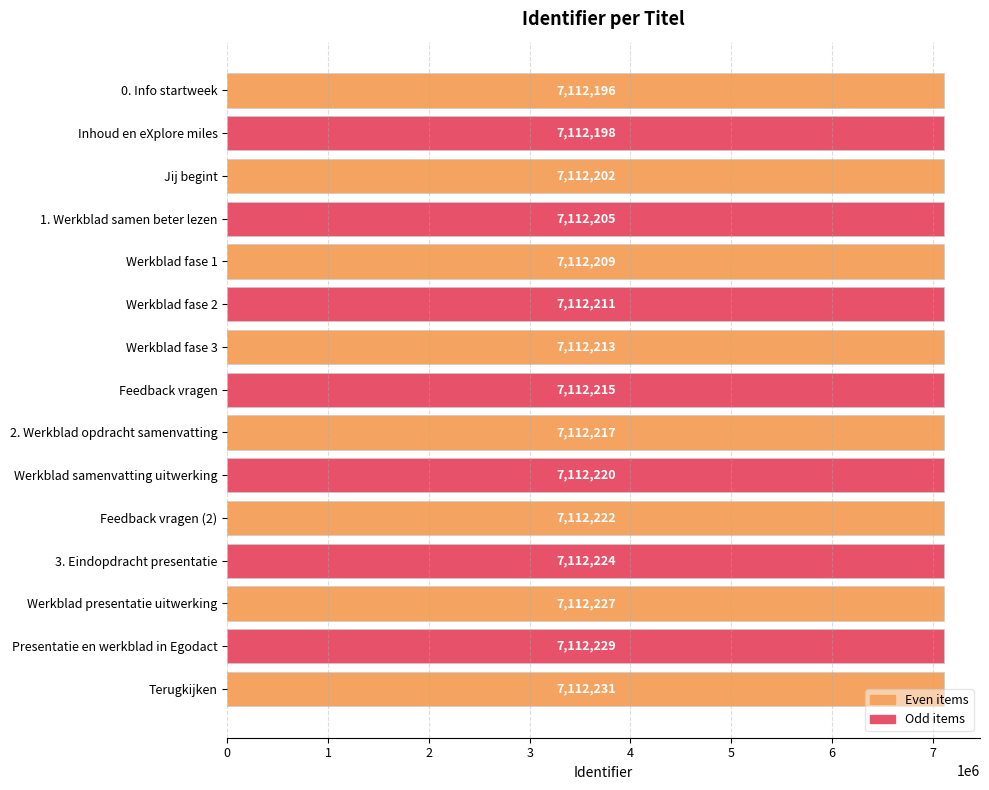

What is the smallest value displayed?

7112196